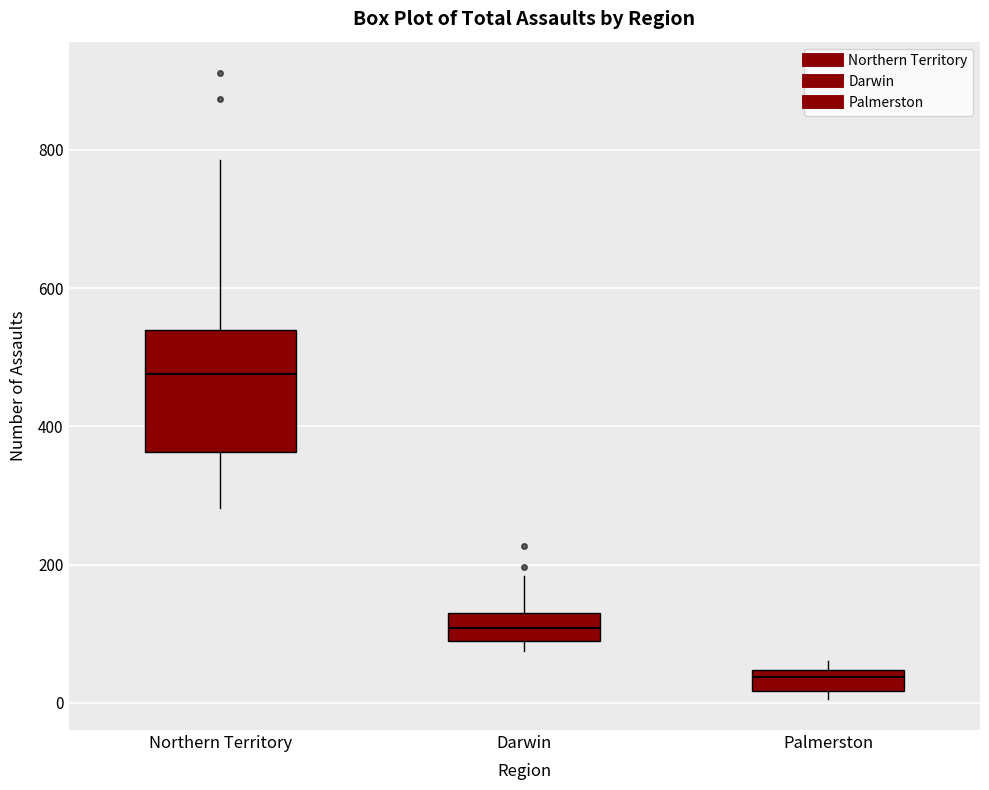

Comparing the boxes themselves (not the whiskers), which one is the tallest?

Northern Territory